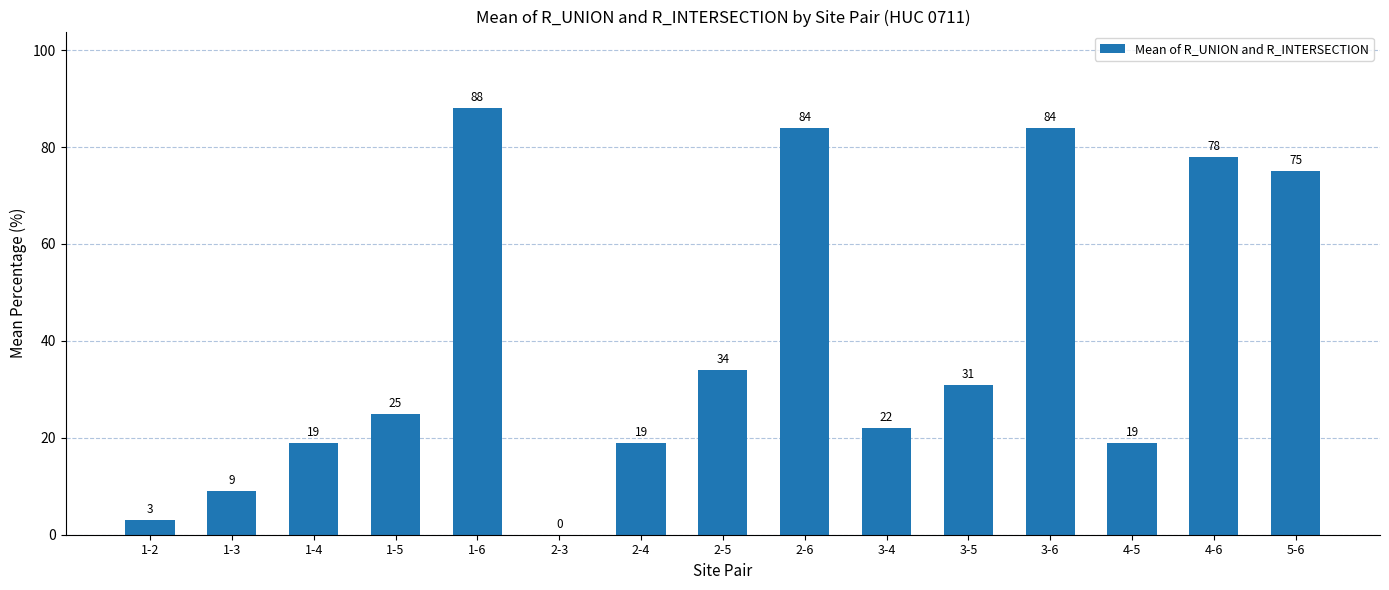

Reading left to right, list all the values displayed in this chart.

1-2=3	1-3=9	1-4=19	1-5=25	1-6=88	2-3=0	2-4=19	2-5=34	2-6=84	3-4=22	3-5=31	3-6=84	4-5=19	4-6=78	5-6=75